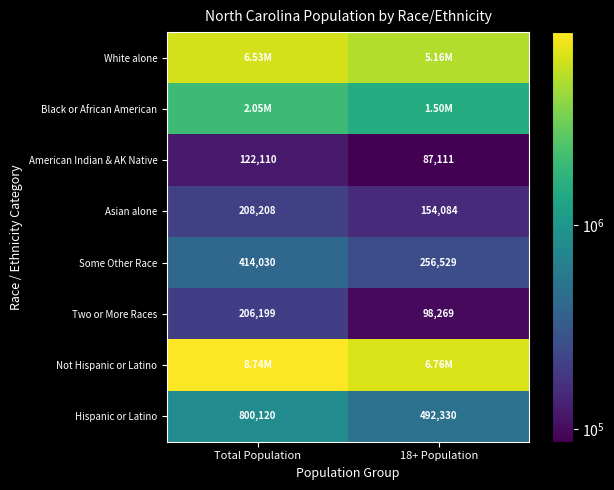

What is the difference between the maximum and minimum values in the White alone series?

1373194